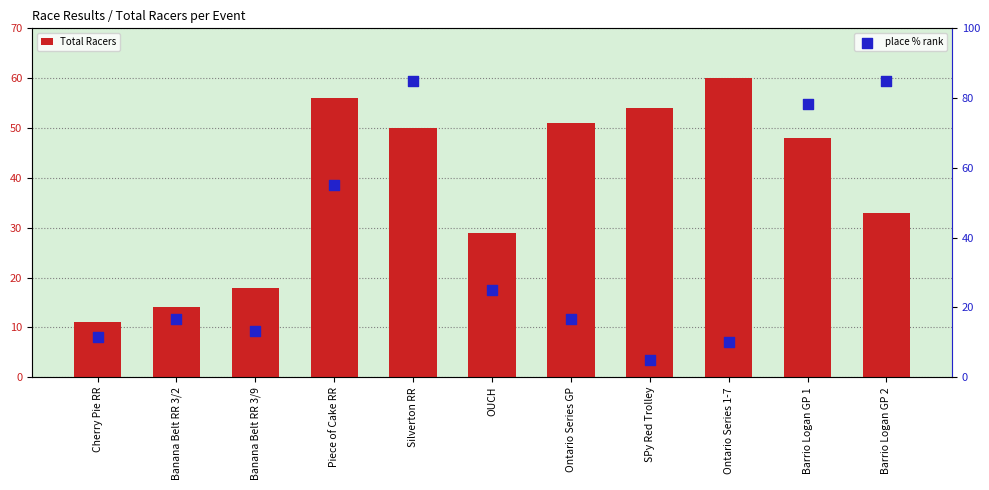

At which category is the sum across all series the highest?

Silverton RR